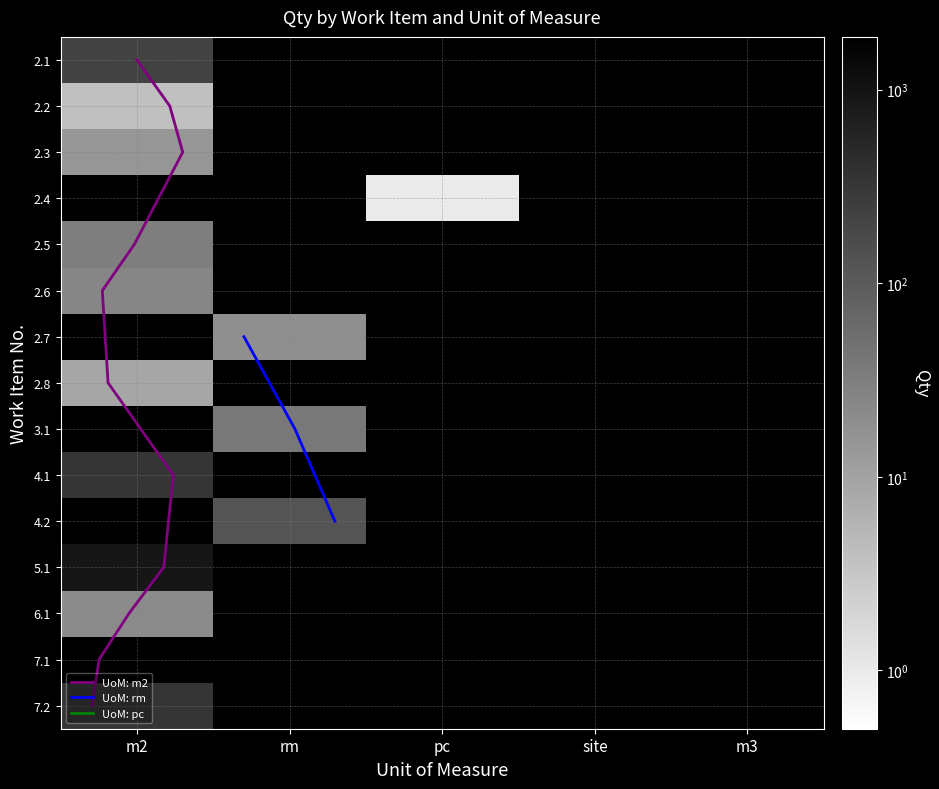

The value of m2 at 11 is 149.0. True or false?

False